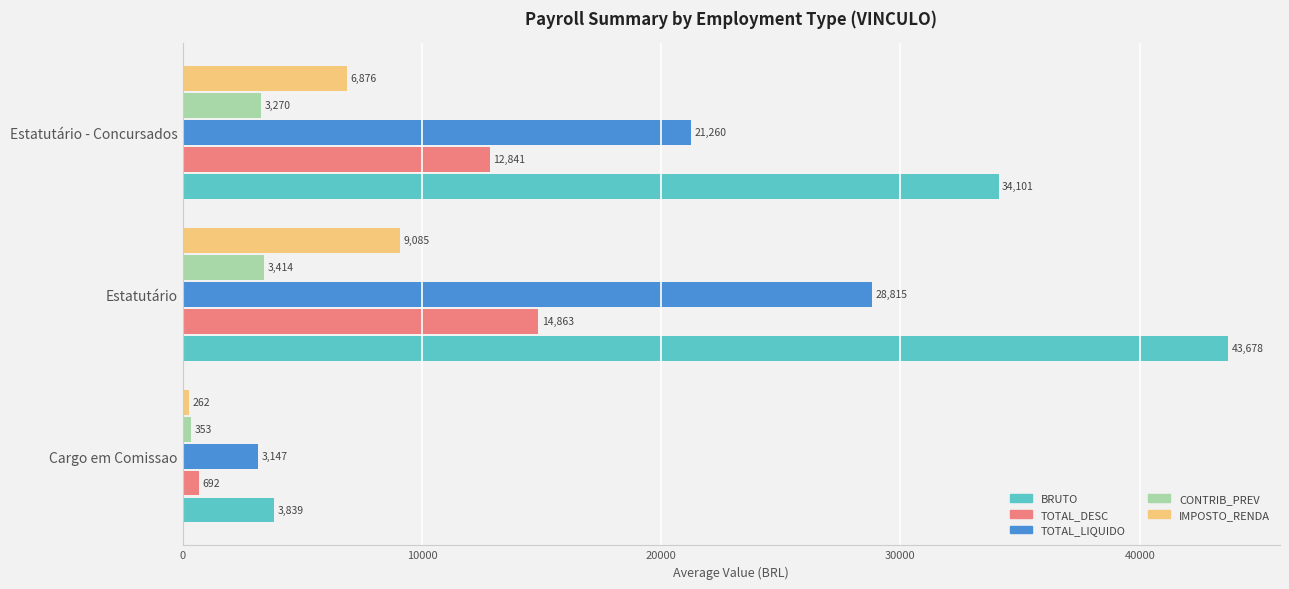

Which series has the largest total across all categories?

BRUTO